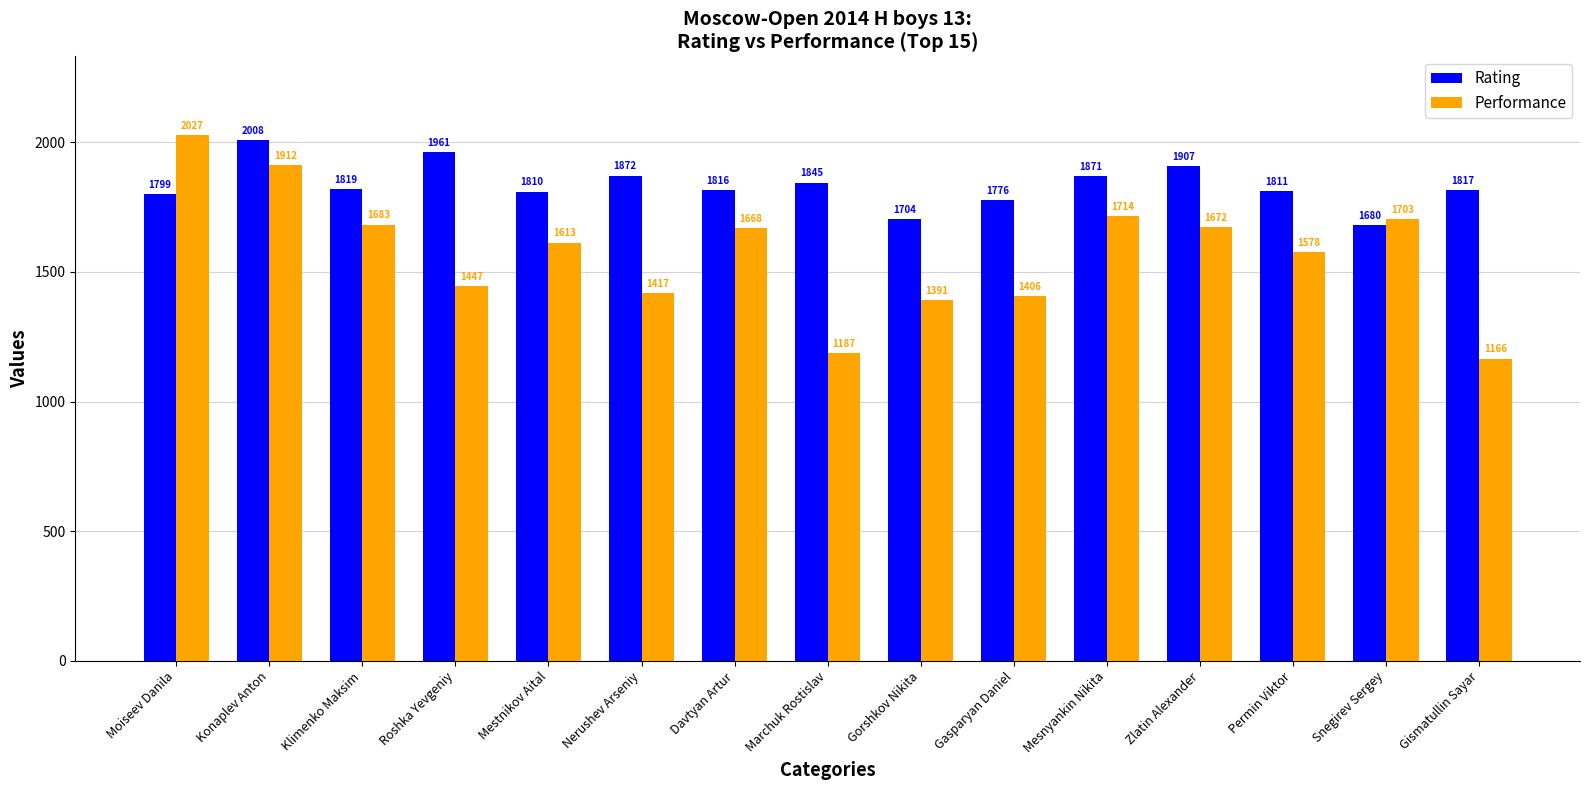

What is the sum of all Rating values?

27496